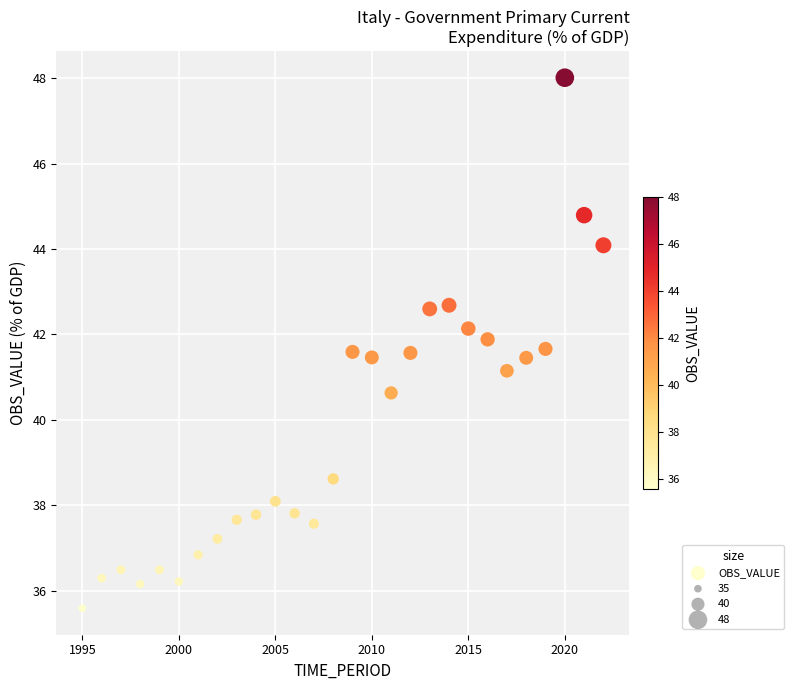

What Y value in the scatter plot is closest to 41?

41.1